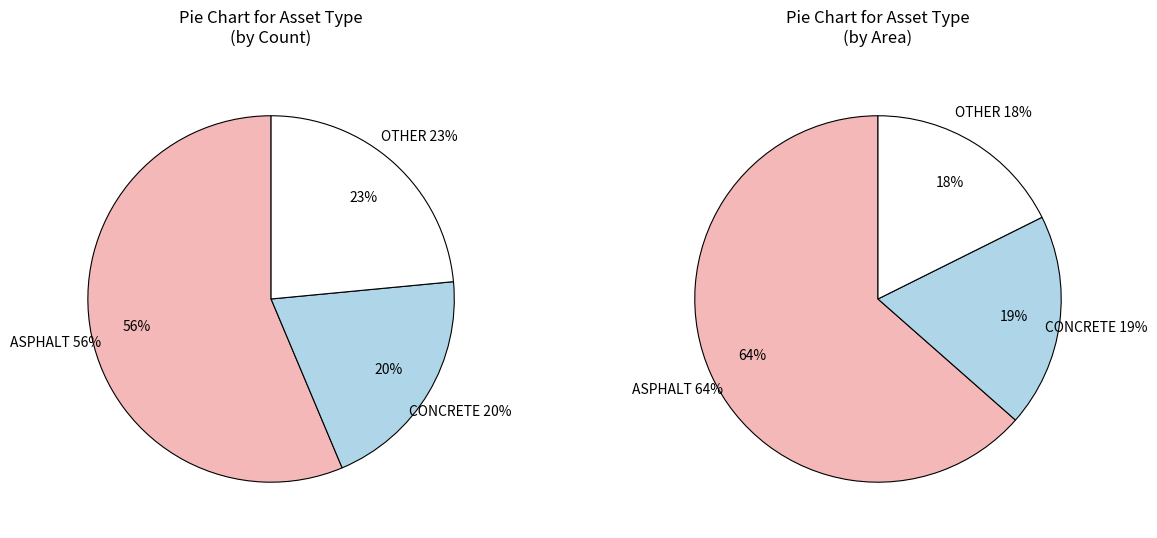

Which slice is the largest?

ASPHALT